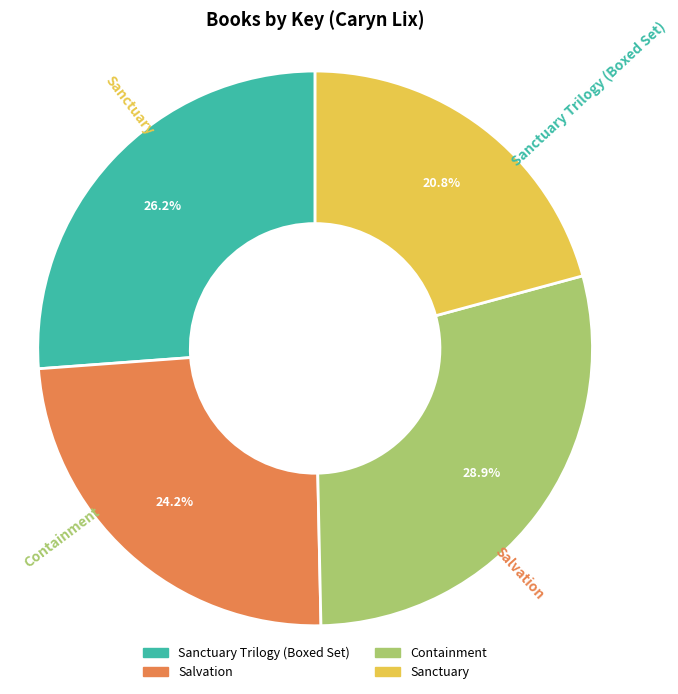

To the nearest percent, what is the average slice percentage?

25%